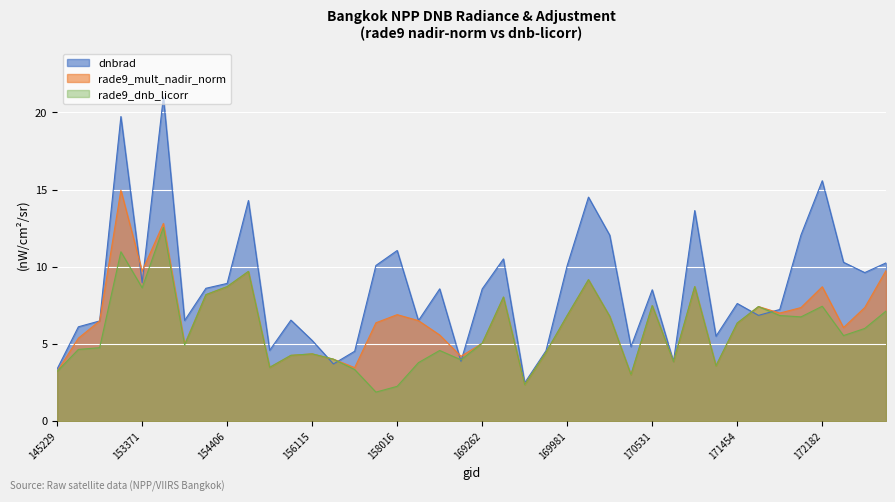

Reading left to right, extract all data points from this chart.

dnbrad: 145229=3.4	146194=6.1	146385=6.5	152628=19.7	153371=9.0	153652=21.0	154022=6.5	154213=8.6	154406=8.9	154607=14.3	155557=4.6	155937=6.5	156115=5.2	156294=3.7	157034=4.5	157819=10.1	158016=11.0	158374=6.5	168369=8.6	168722=3.9	169262=8.6	169440=10.5	169621=2.5	169799=4.5	169981=10.1	170155=14.5	170168=12.0	170350=4.8	170531=8.5	170716=3.8	171079=13.6	171271=5.5	171454=7.6	171638=6.8	171820=7.2	171998=12.1	172182=15.6	172193=10.3	172382=9.6	172563=10.2
rade9_mult_nadir_norm: 145229=3.2	146194=5.4	146385=6.5	152628=15.0	153371=9.7	153652=12.8	154022=5.0	154213=8.2	154406=8.7	154607=9.7	155557=3.5	155937=4.2	156115=4.3	156294=4.0	157034=3.5	157819=6.4	158016=6.9	158374=6.5	168369=5.6	168722=4.2	169262=5.0	169440=8.0	169621=2.4	169799=4.4	169981=6.8	170155=9.2	170168=6.8	170350=3.0	170531=7.5	170716=3.8	171079=8.7	171271=3.6	171454=6.3	171638=7.4	171820=7.0	171998=7.3	172182=8.7	172193=6.1	172382=7.4	172563=9.7
rade9_dnb_licorr: 145229=3.2	146194=4.6	146385=4.7	152628=11.0	153371=8.6	153652=12.5	154022=4.9	154213=8.2	154406=8.7	154607=9.7	155557=3.5	155937=4.2	156115=4.3	156294=4.0	157034=3.3	157819=1.9	158016=2.2	158374=3.8	168369=4.6	168722=4.0	169262=5.0	169440=8.0	169621=2.4	169799=4.4	169981=6.8	170155=9.2	170168=6.8	170350=3.0	170531=7.5	170716=3.8	171079=8.7	171271=3.6	171454=6.3	171638=7.4	171820=6.8	171998=6.7	172182=7.4	172193=5.5	172382=6.0	172563=7.1